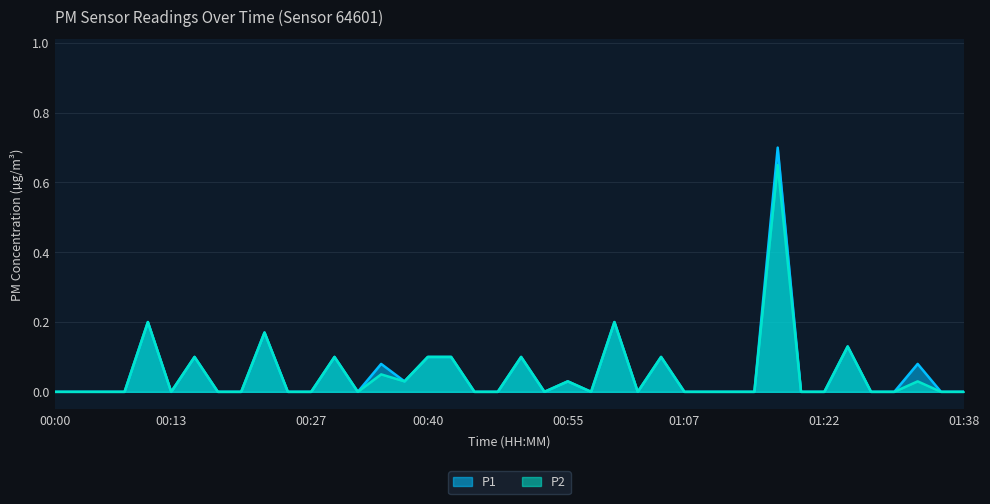

True or false: P2 and P1 intersect in this chart.

False